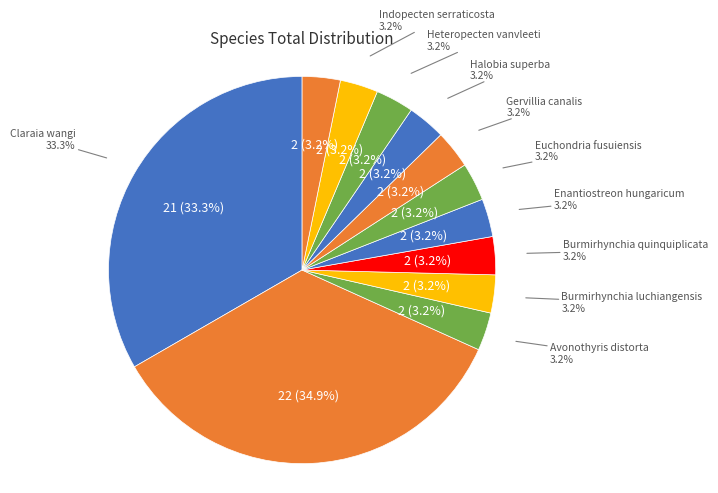

What percentage is NOT represented by Gervillia canalis?

96.8%